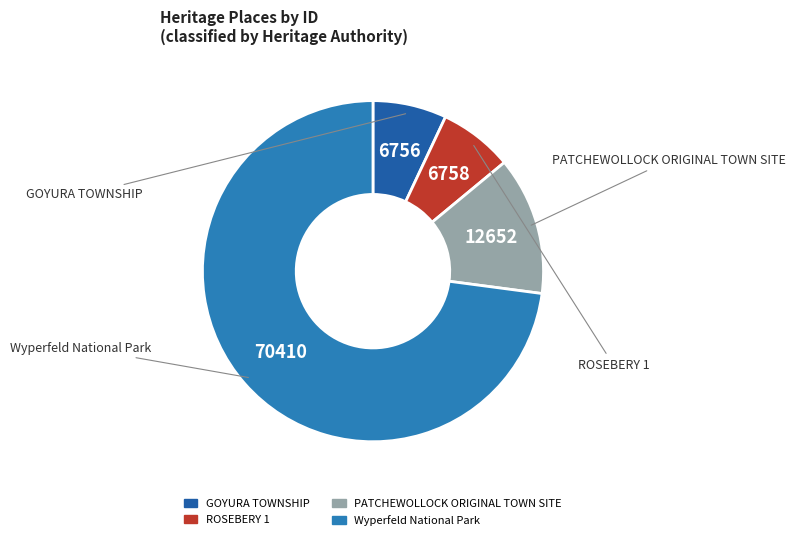

Which has a higher value, Wyperfeld National Park or PATCHEWOLLOCK ORIGINAL TOWN SITE?

Wyperfeld National Park